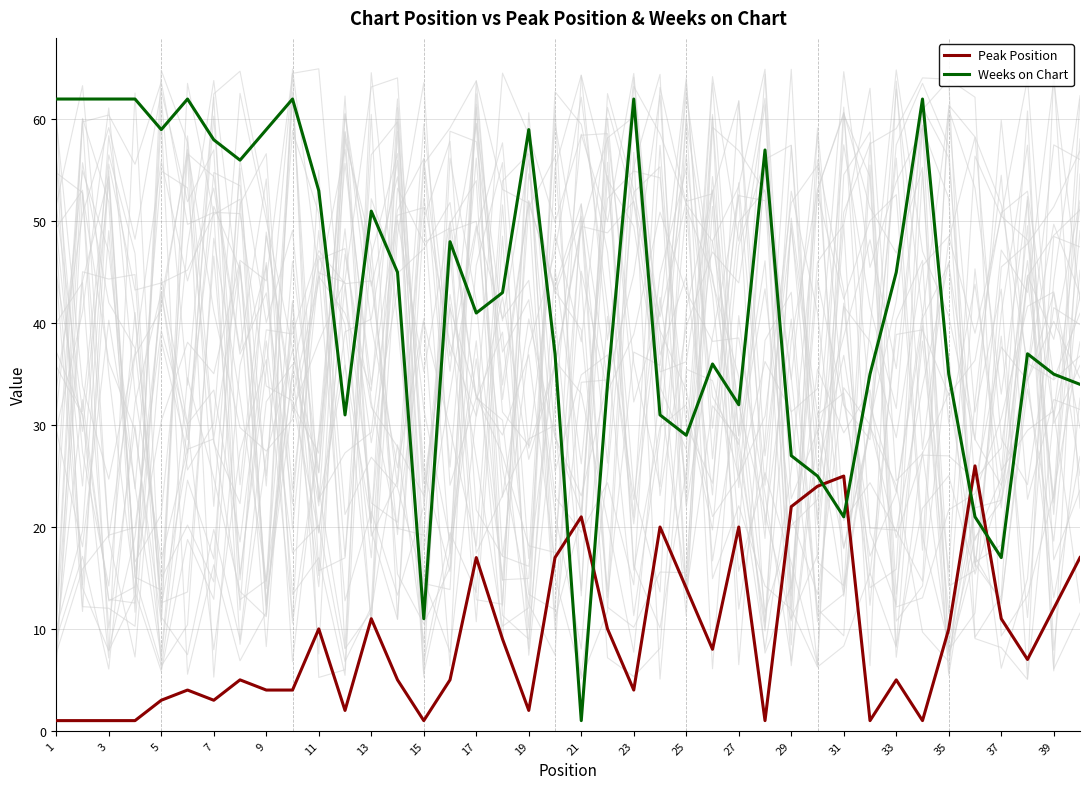

Is it true that Weeks on Chart equals 14 at 31?

False